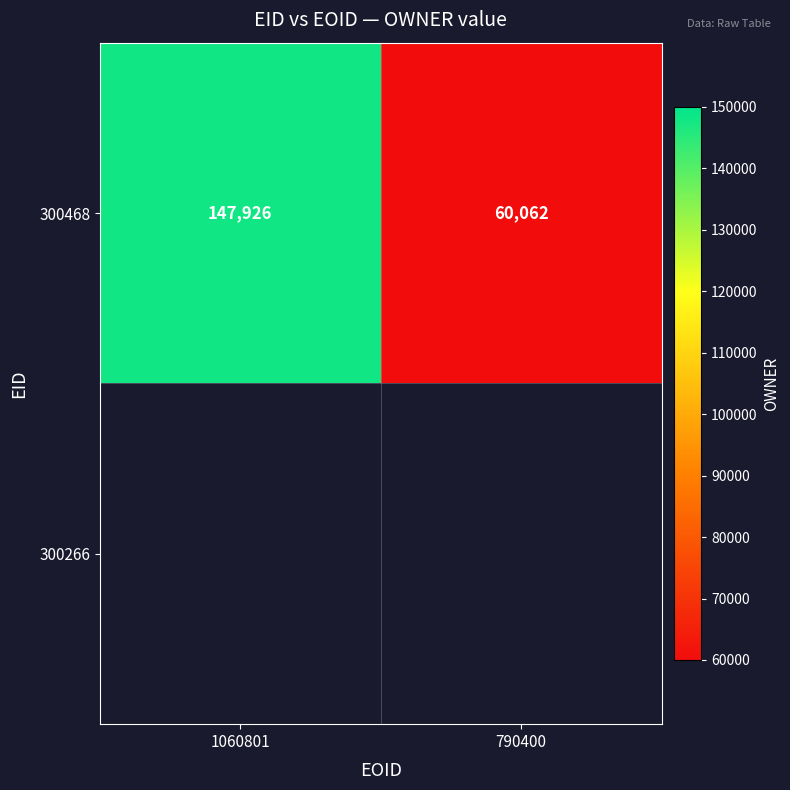

Is it true that the value at 790400 is 60062?

True